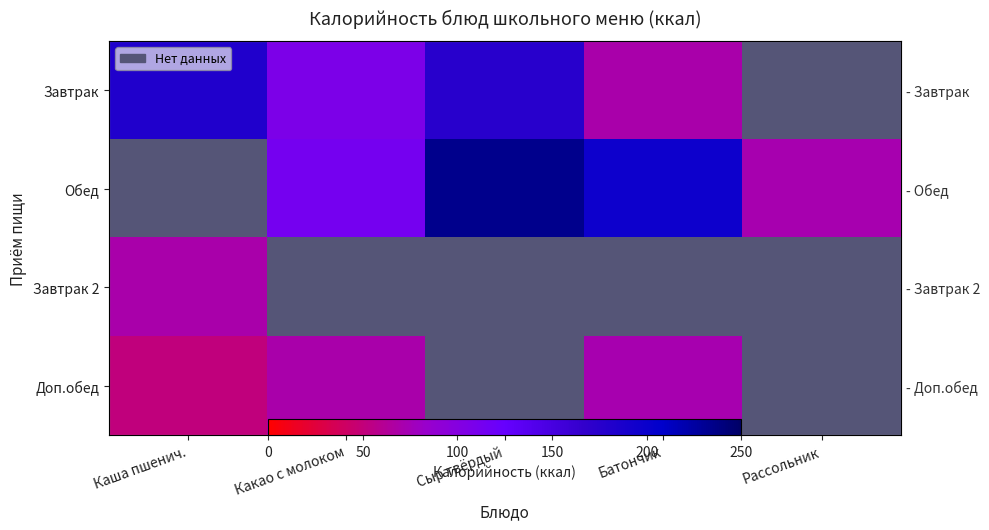

What is the approximate value of Обед at Сыр твёрдый?

234.0